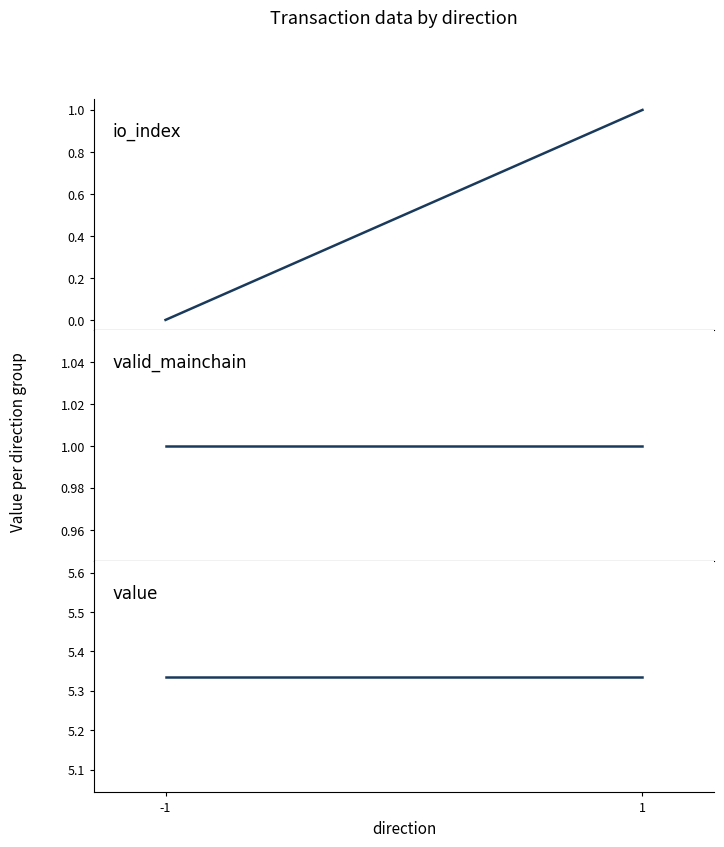

Which category has the highest value in the valid_mainchain series?

-1